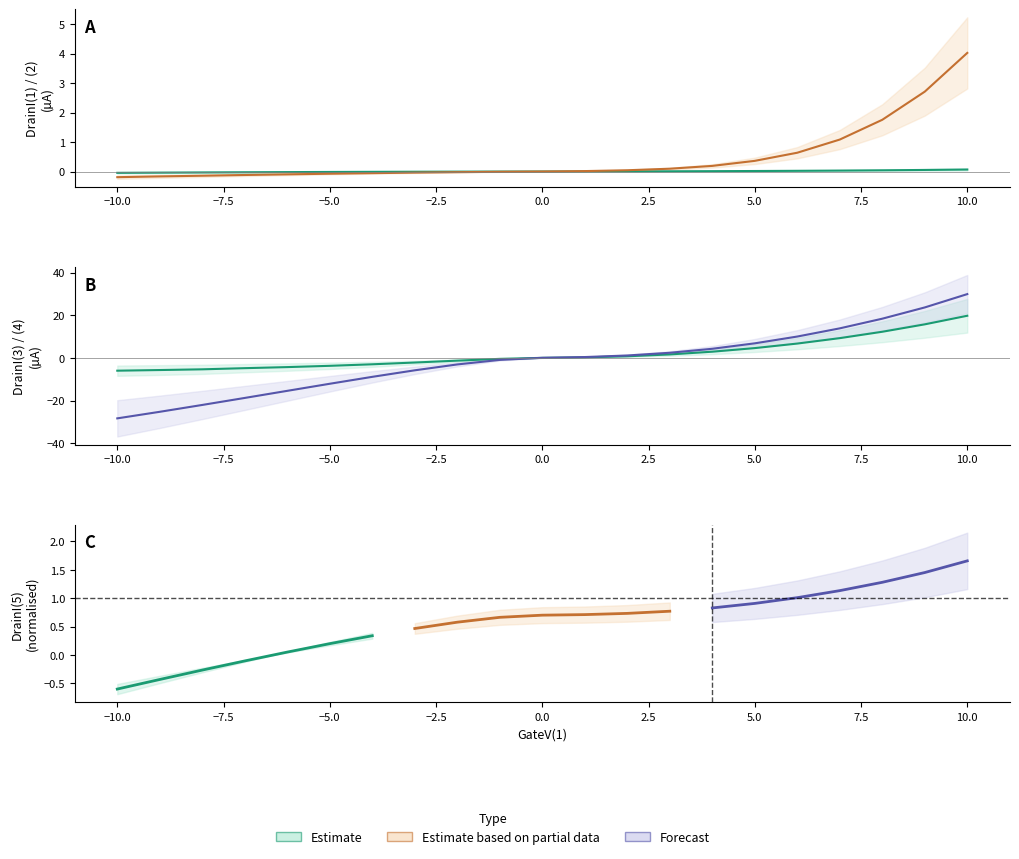

What is the value of the Partial data point at the 5th from the left?

0.7